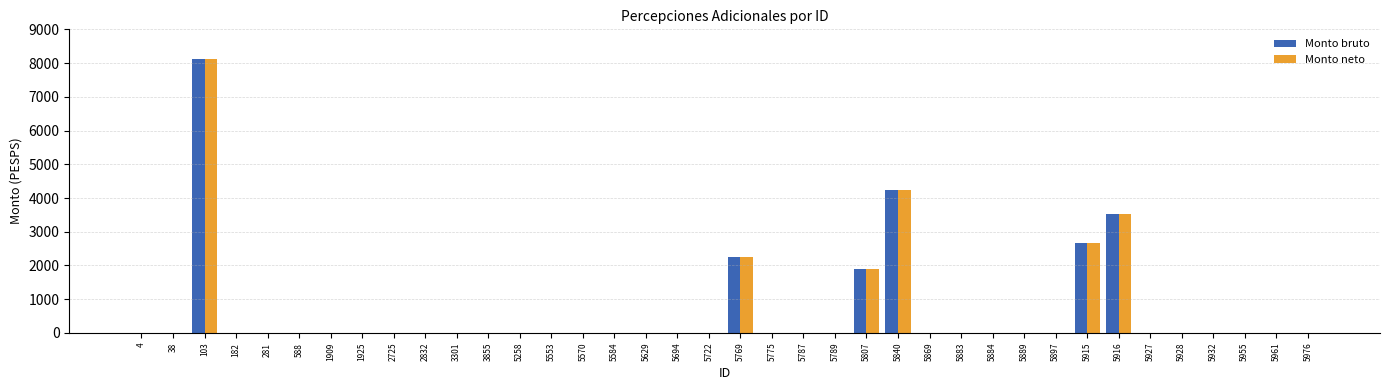

Reading right to left, extract all data points from this chart.

Monto bruto: 0.0	0.0	0.0	0.0	0.0	0.0	3528.4	2673.0	0.0	0.0	0.0	0.0	0.0	4241.2	1894.9	0.0	0.0	0.0	2245.3	0.0	0.0	0.0	0.0	0.0	0.0	0.0	0.0	0.0	0.0	0.0	0.0	0.0	0.0	0.0	0.0	8125.9	0.0	0.0
Monto neto: 0.0	0.0	0.0	0.0	0.0	0.0	3528.4	2673.0	0.0	0.0	0.0	0.0	0.0	4241.2	1894.9	0.0	0.0	0.0	2245.3	0.0	0.0	0.0	0.0	0.0	0.0	0.0	0.0	0.0	0.0	0.0	0.0	0.0	0.0	0.0	0.0	8125.9	0.0	0.0